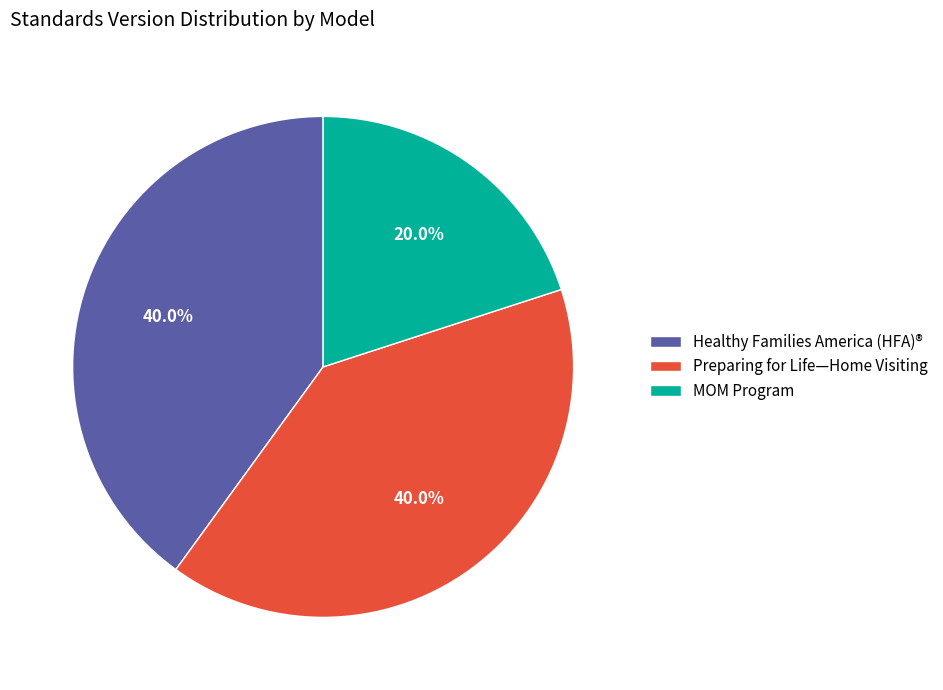

To the nearest percent, what percentage of the pie is MOM Program?

20%